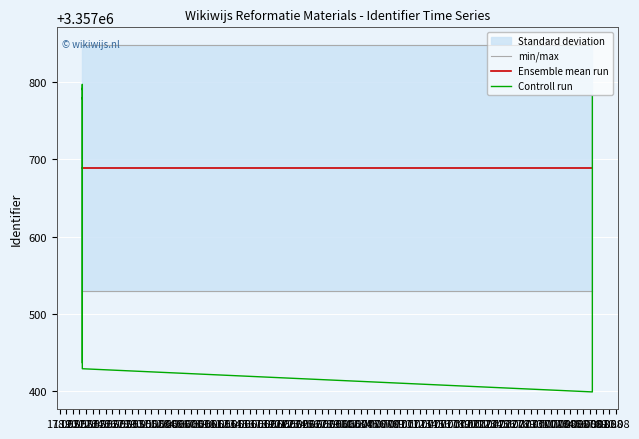

True or false: min/max and Ensemble mean run intersect in this chart.

False